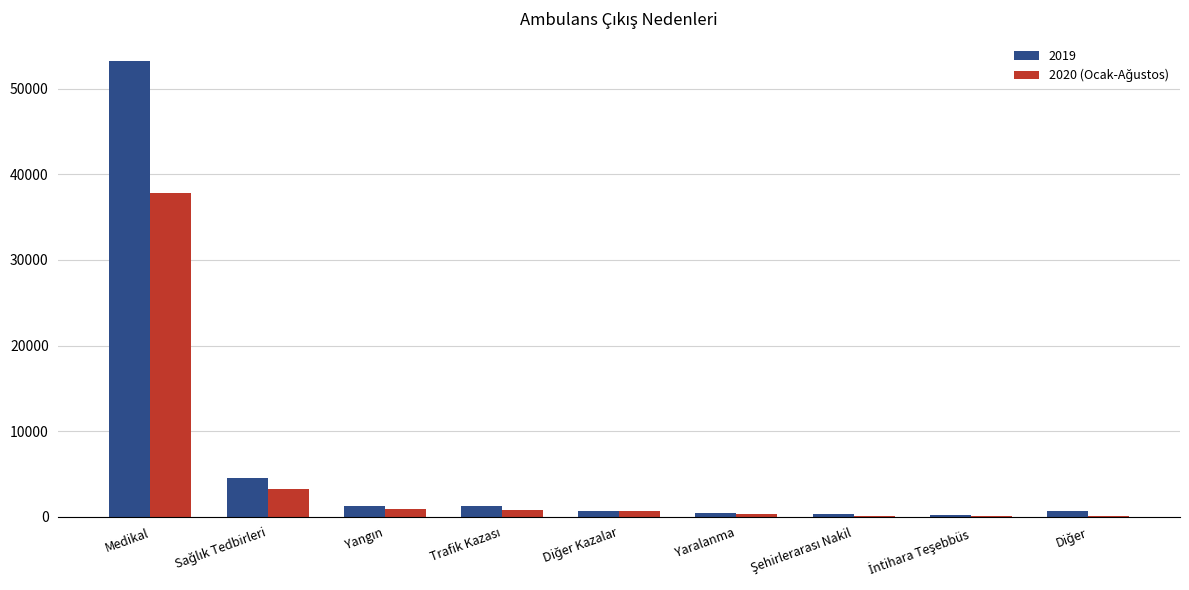

What is the sum of all 2019 values?

62665